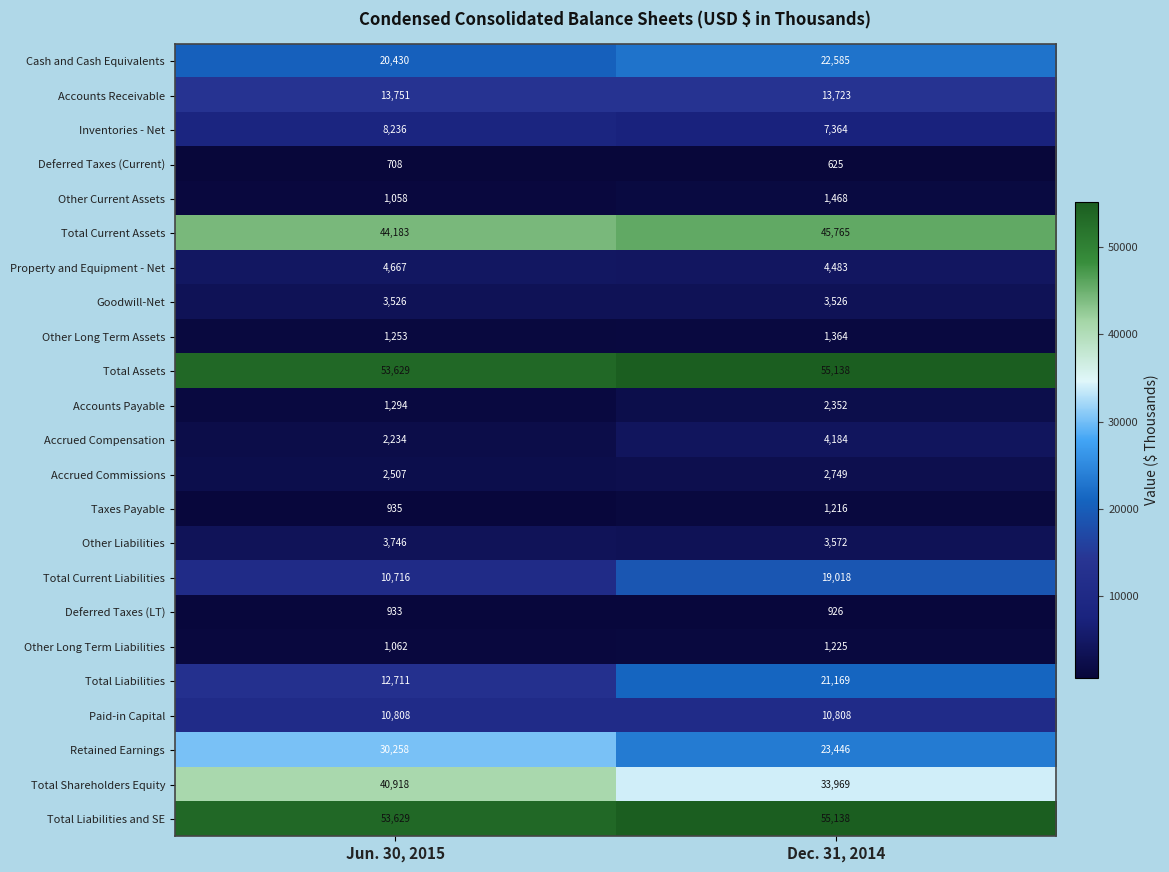

List the labels in order of Accounts Receivable value, smallest first.

Dec. 31, 2014, Jun. 30, 2015